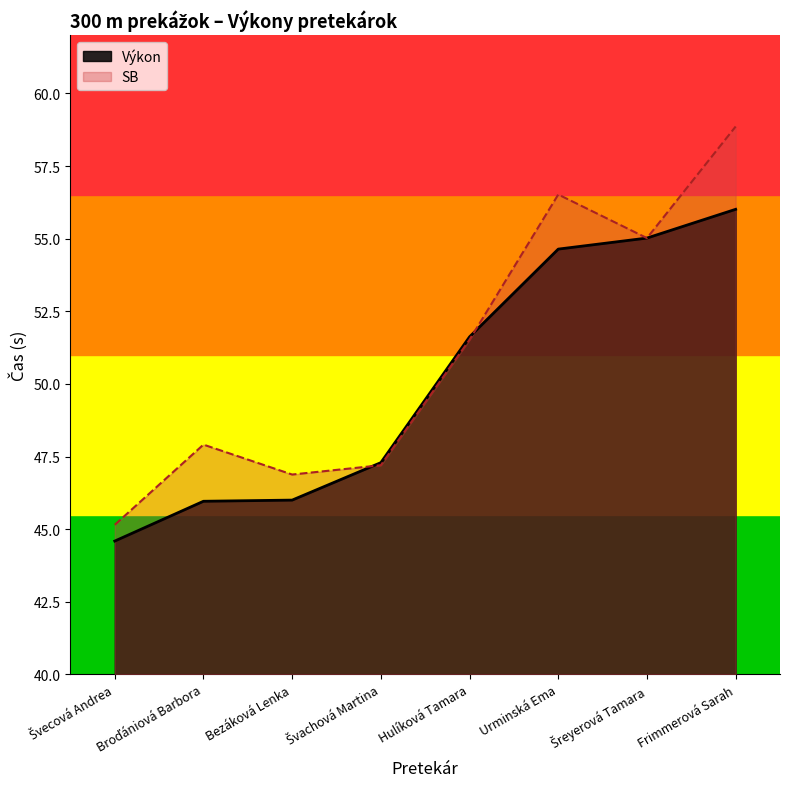

Which series has the widest spread of values?

SB